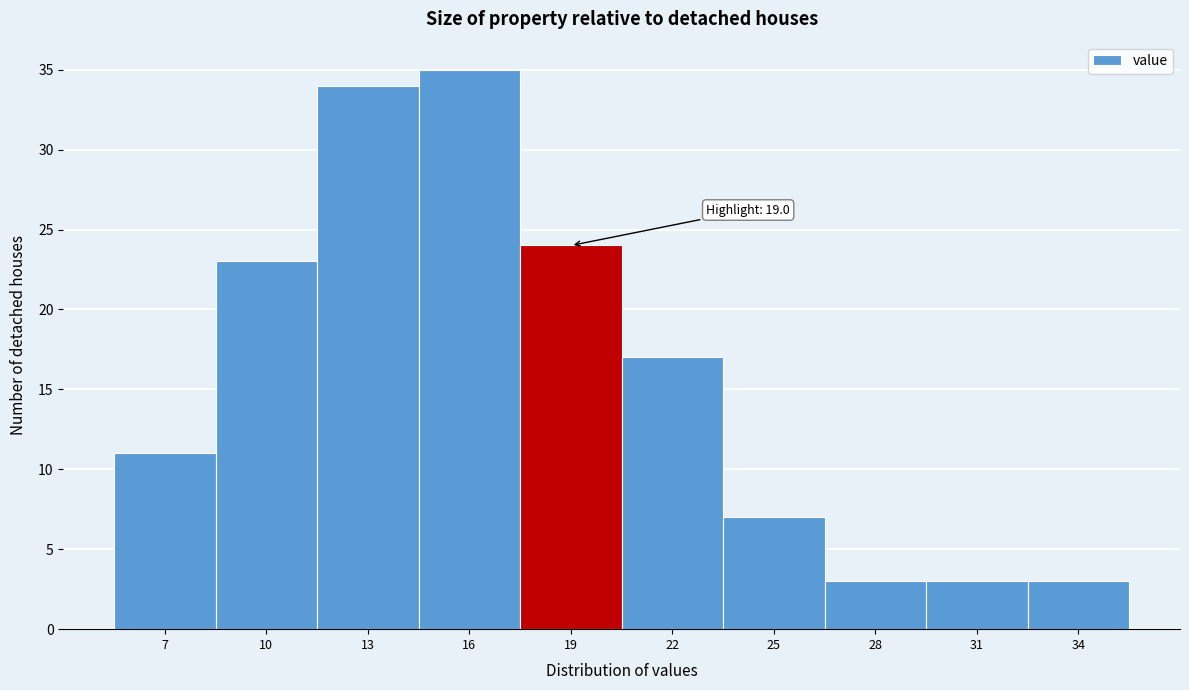

Reading left to right, list all the values displayed in this chart.

7=11	10=23	13=34	16=35	19=24	22=17	25=7	28=3	31=3	34=3